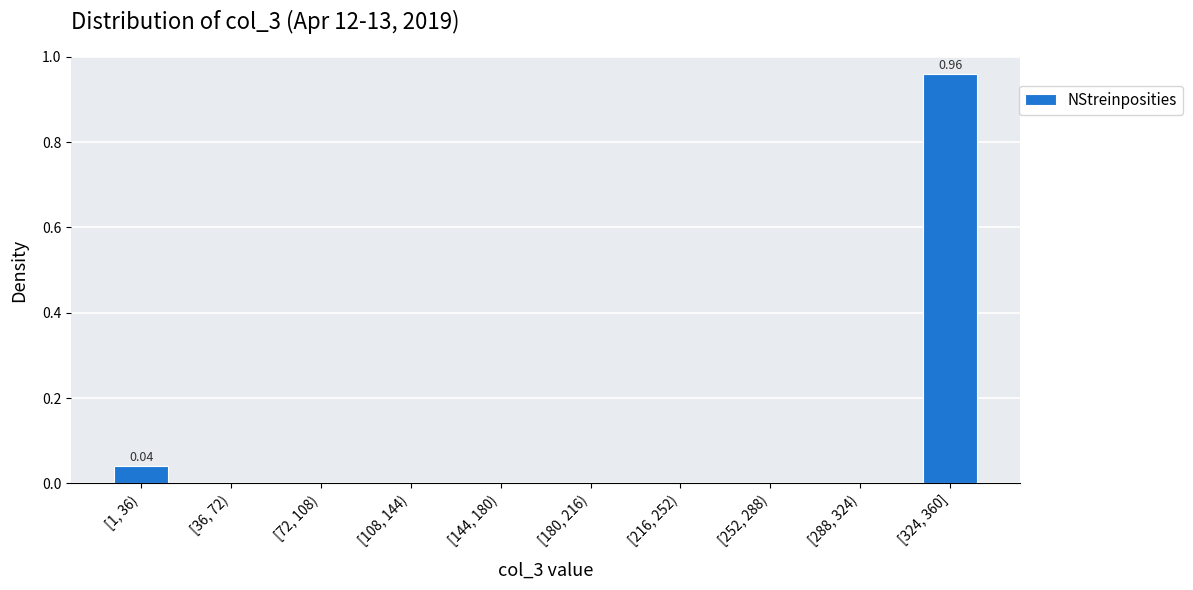

What is the change in value from [36, 72) to [324, 360]?

+1.0